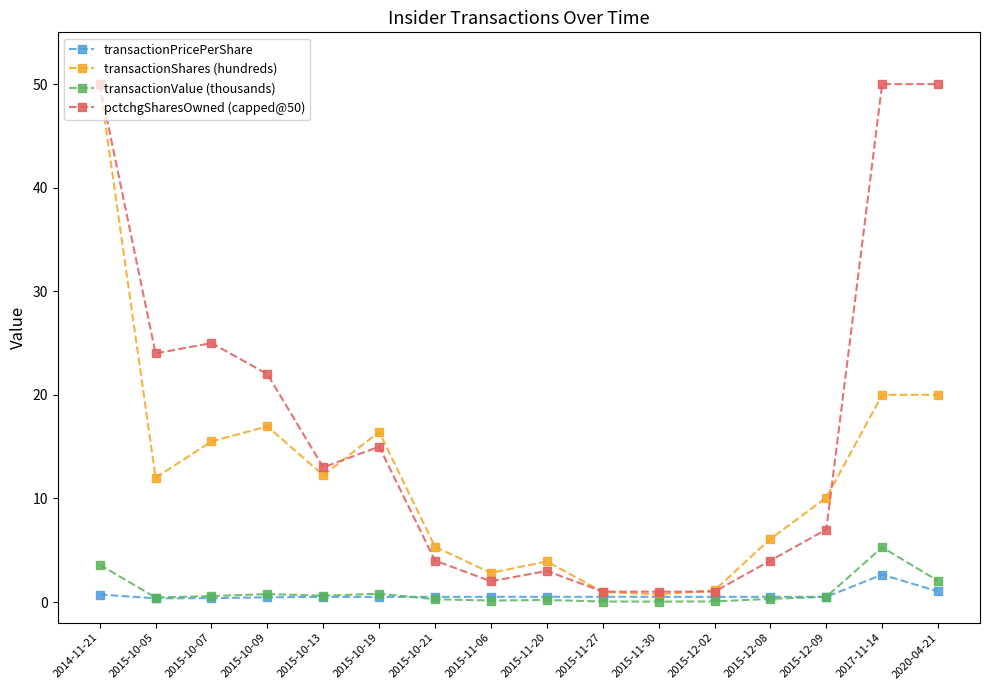

Which category has the highest value in the transactionPricePerShare series?

2017-11-14